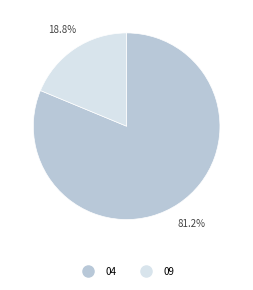

To the nearest percent, what is the difference between the largest and smallest slice percentages?

62%